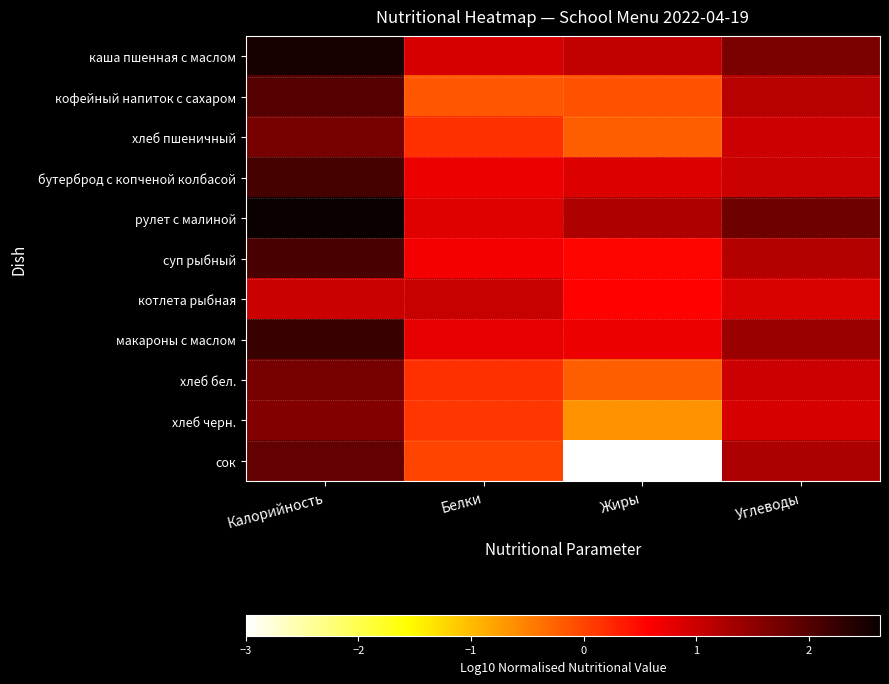

Reading left to right, extract all data points from this chart.

каша пшенная с маслом: Калорийность=2.5	Белки=0.9	Жиры=1.1	Углеводы=1.7
кофейный напиток с сахаром: Калорийность=2.0	Белки=-0.2	Жиры=-0.1	Углеводы=1.2
хлеб пшеничный: Калорийность=1.7	Белки=0.2	Жиры=-0.2	Углеводы=1.0
бутерброд с копченой колбасой: Калорийность=2.1	Белки=0.7	Жиры=0.9	Углеводы=1.0
рулет с малиной: Калорийность=2.6	Белки=0.8	Жиры=1.2	Углеводы=1.8
суп рыбный: Калорийность=2.1	Белки=0.7	Жиры=0.5	Углеводы=1.2
котлета рыбная: Калорийность=1.0	Белки=1.0	Жиры=0.5	Углеводы=0.9
макароны с маслом: Калорийность=2.2	Белки=0.8	Жиры=0.7	Углеводы=1.4
хлеб бел.: Калорийность=1.7	Белки=0.2	Жиры=-0.2	Углеводы=1.0
хлеб черн.: Калорийность=1.6	Белки=0.1	Жиры=-0.7	Углеводы=0.9
сок: Калорийность=1.9	Белки=0.0	Жиры=-3.0	Углеводы=1.3